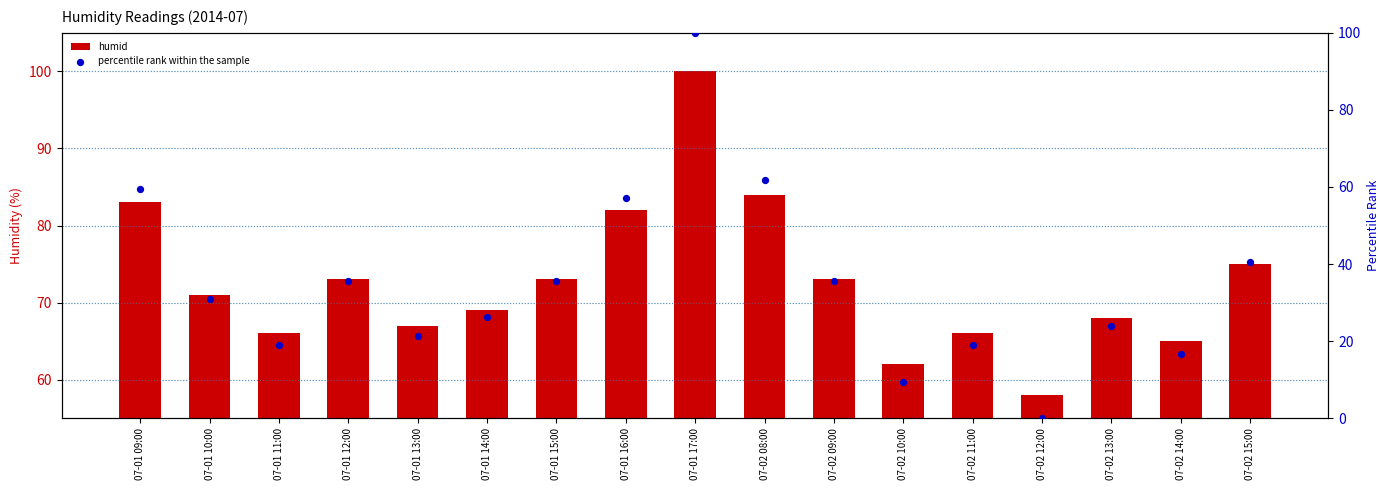

Which series has the largest total across all categories?

humid